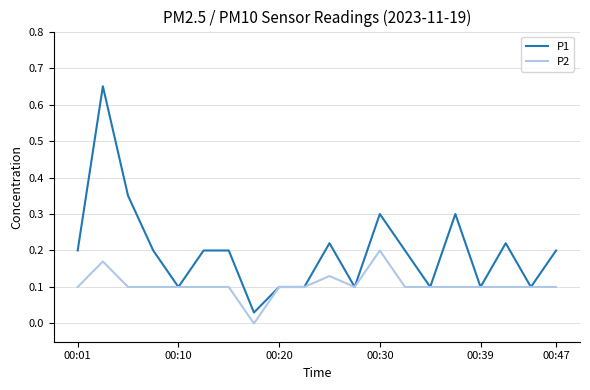

Rank the series by their maximum value, from highest to lowest.

P1, P2